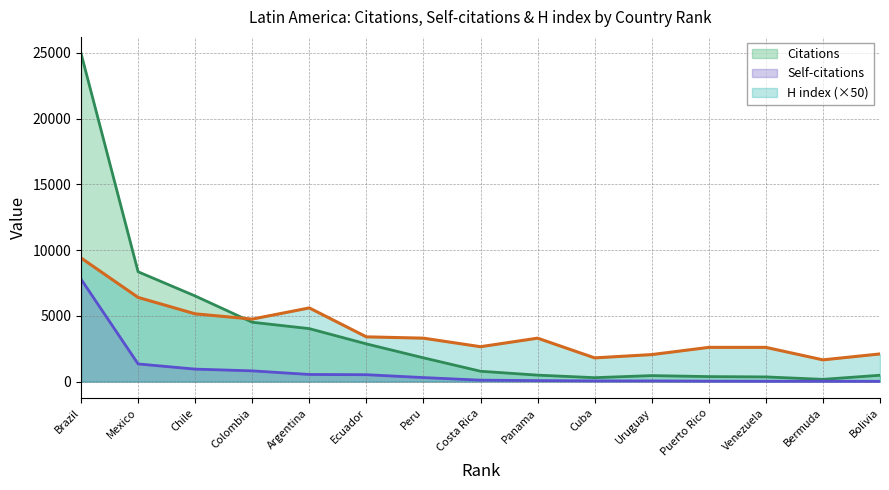

Reading left to right, list all the values displayed in this chart.

Citations: 24967	8350	6509	4511	4025	2864	1804	784	488	296	452	377	353	167	480
Self-citations: 7788	1339	946	813	539	521	302	106	72	50	47	31	24	24	16
H index: 9400	6400	5150	4750	5600	3400	3300	2650	3300	1800	2050	2600	2600	1650	2100